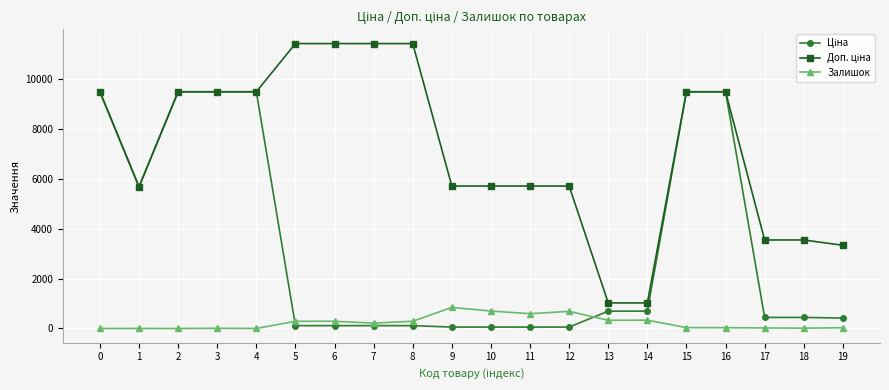

What is the total value across all series at 0?

18960.1